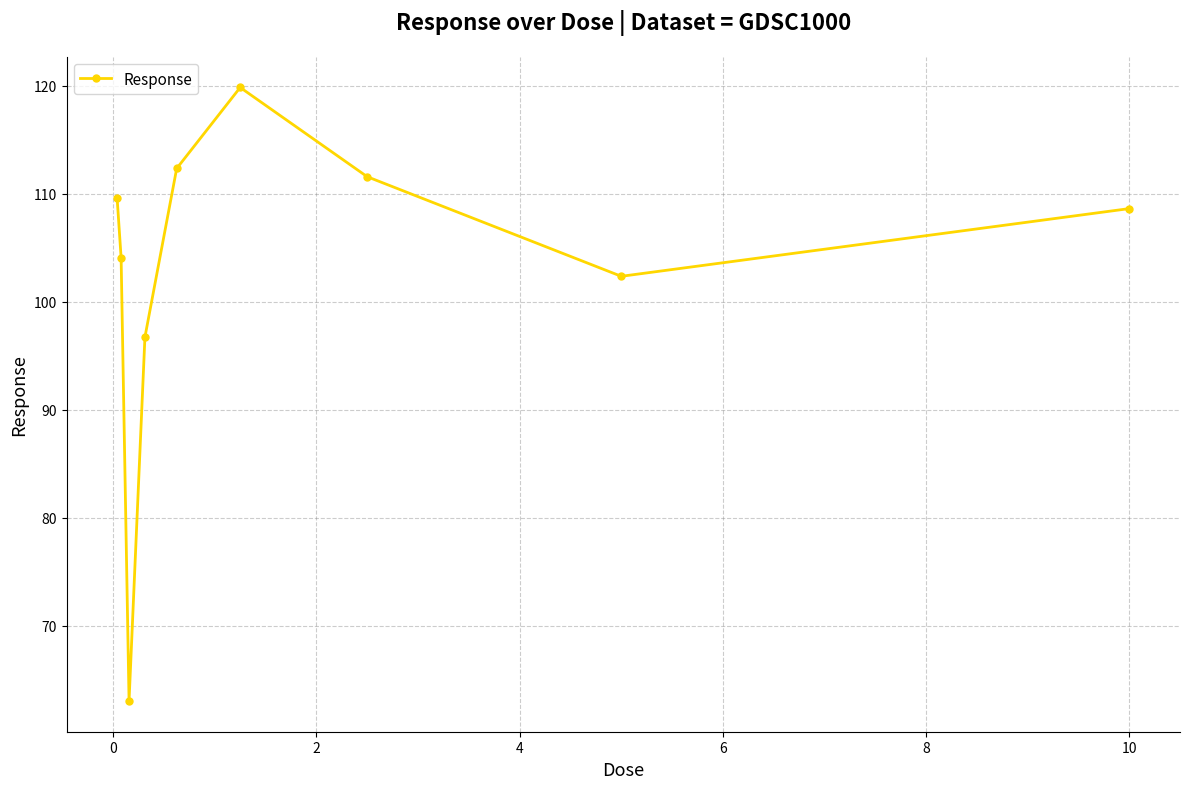

What is the maximum value shown in the chart?

119.8